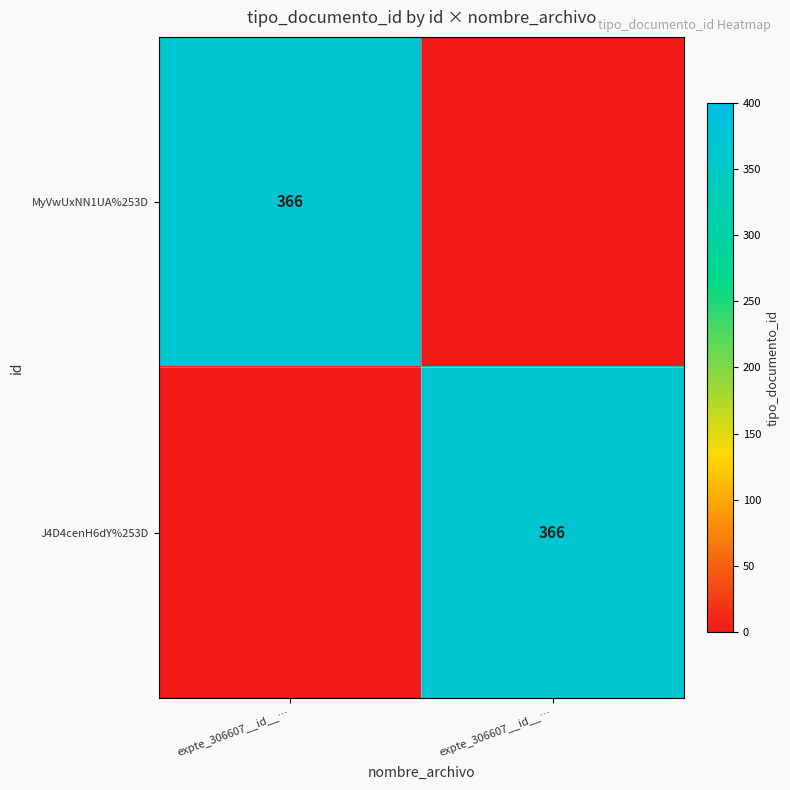

What is the difference between the highest and lowest values at expte_306607__id__…?

366